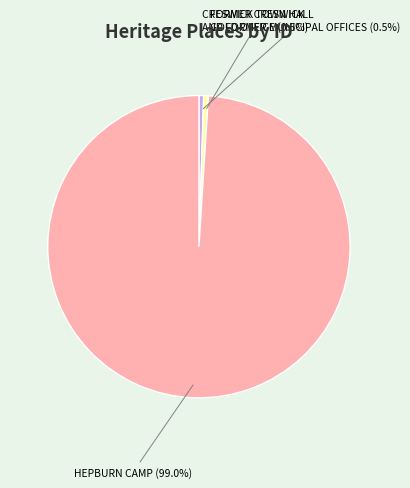

What is the largest slice in the pie chart?

HEPBURN CAMP